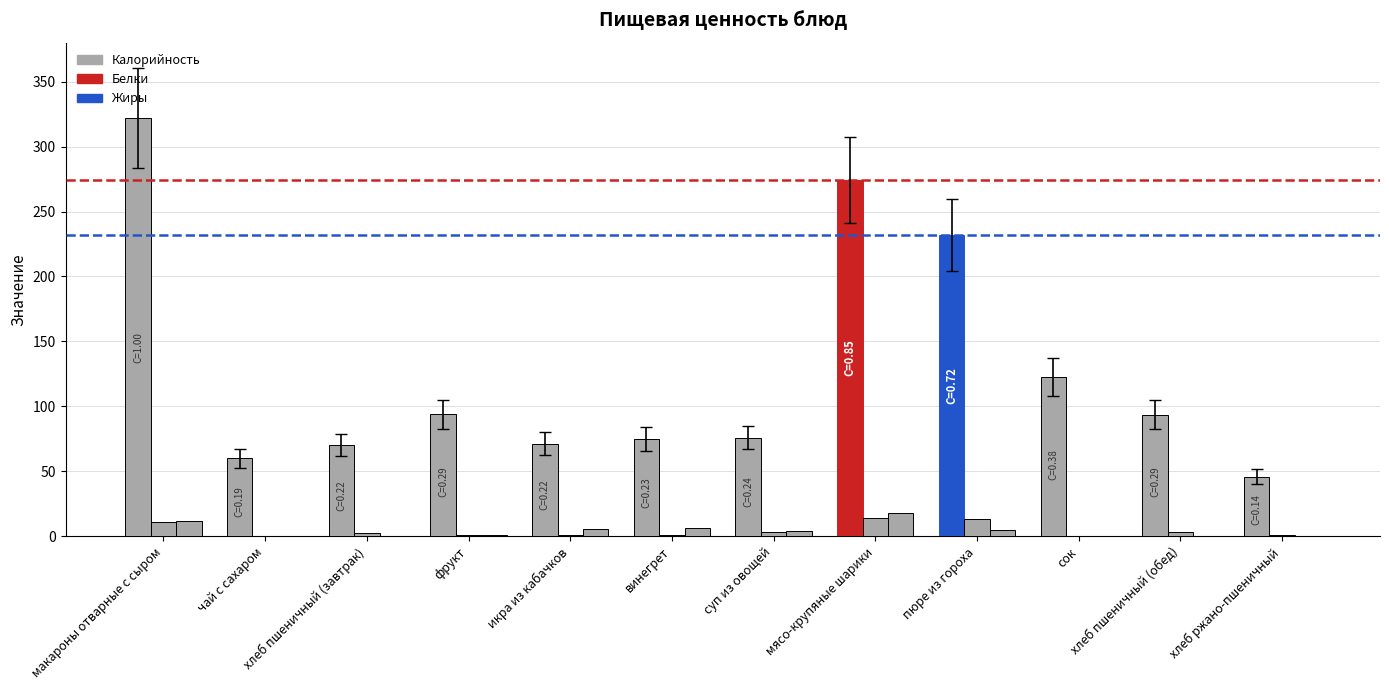

The value of Жиры at икра из кабачков is 5.3. True or false?

True